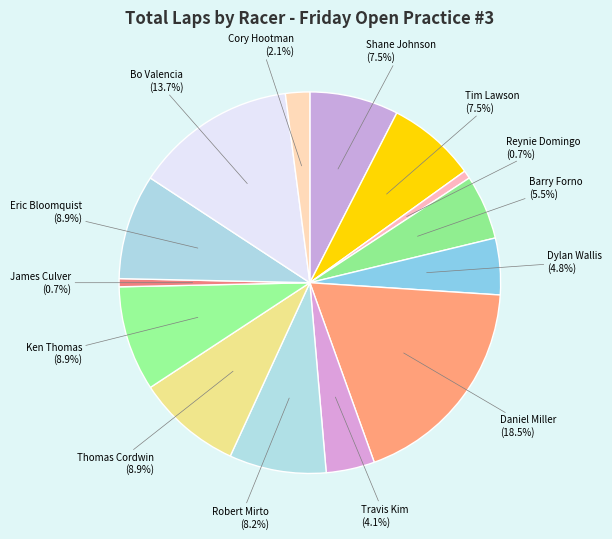

Which slice is the largest?

Daniel Miller